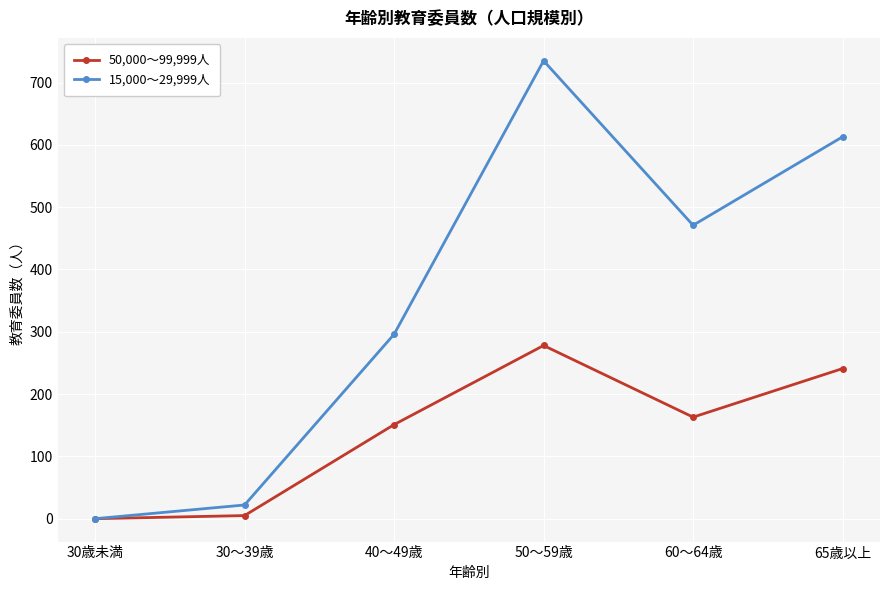

True or false: 50,000～99,999人 has more than 0 interior local peaks.

True